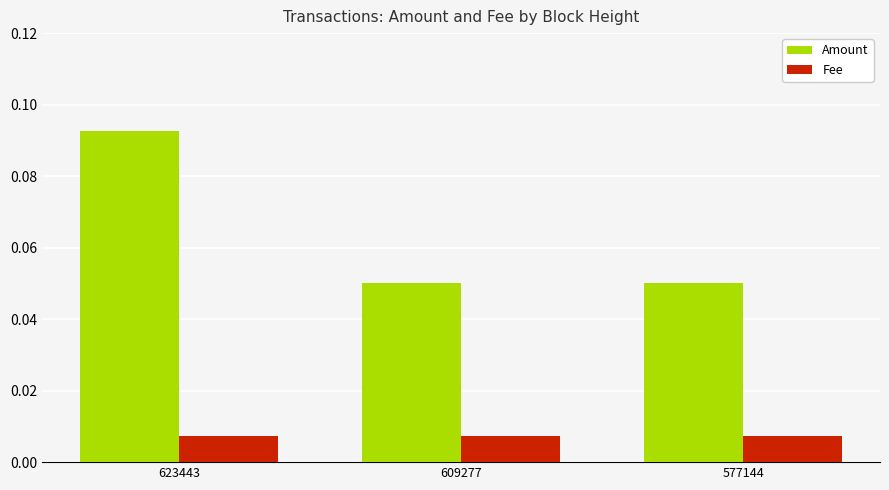

How many Amount values are between 0 and 1?

3